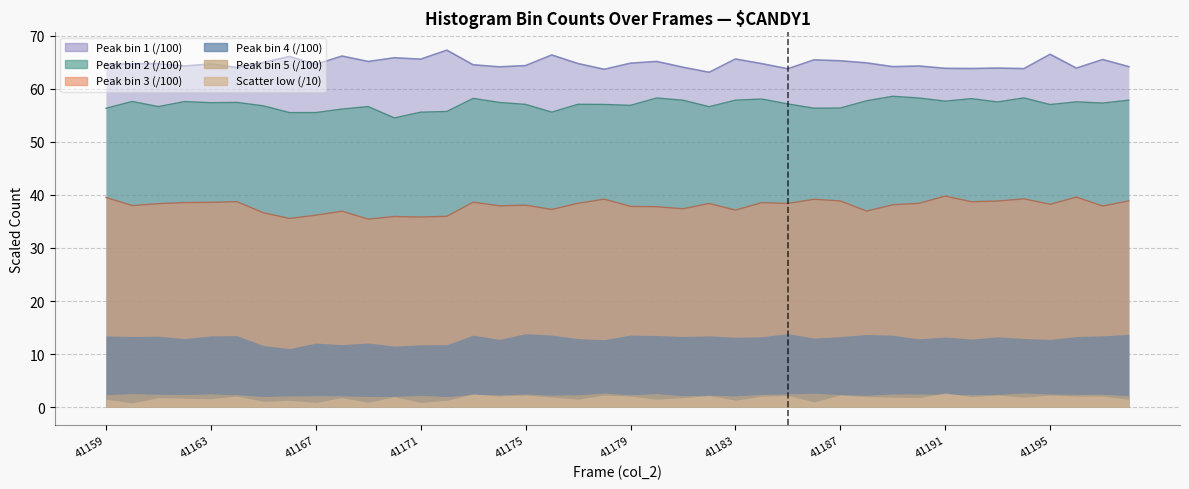

What is the sum of all Peak bin 1 values?

2589.9